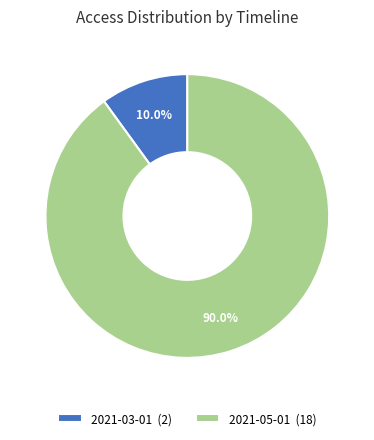

Rank the categories by value from highest to lowest.

2021-05-01 (18), 2021-03-01 (2)